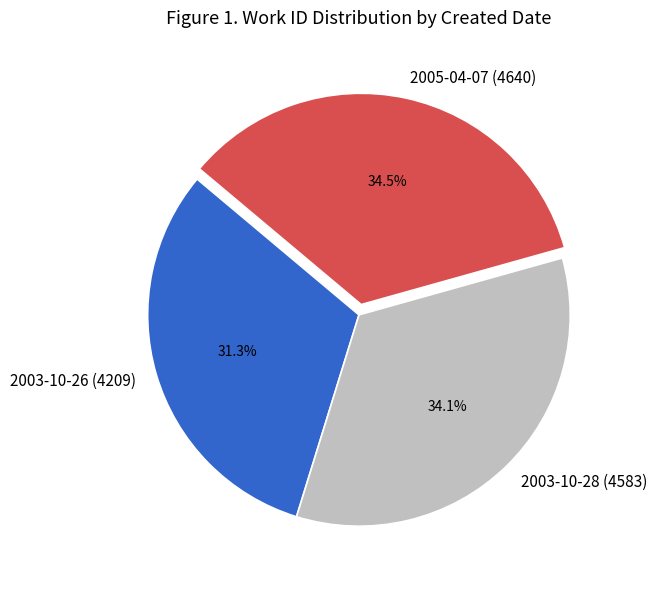

What is the ratio of the value at 2003-10-26 to the value at 2005-04-07?

0.9